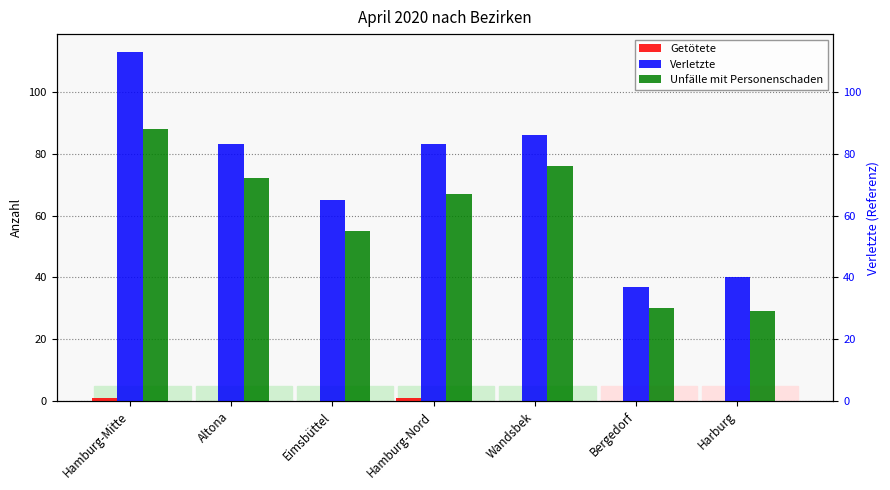

Where is Getötete nearest to the value 0?

Altona